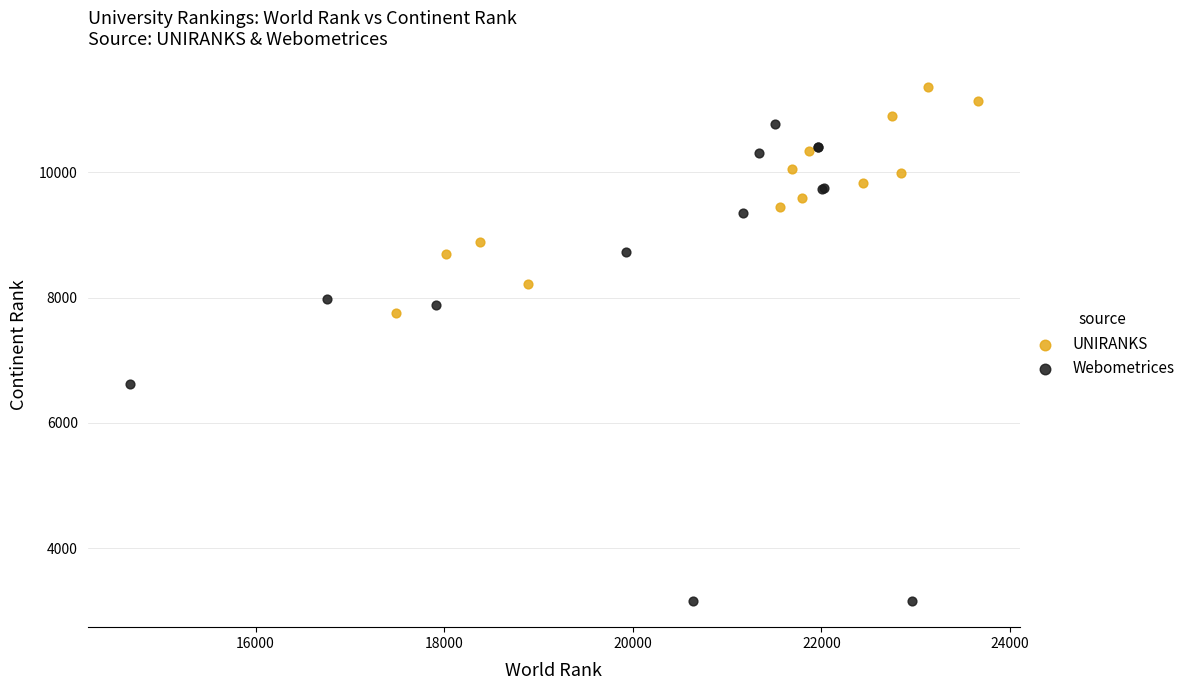

What are all the series names shown in the legend?

UNIRANKS, Webometrices